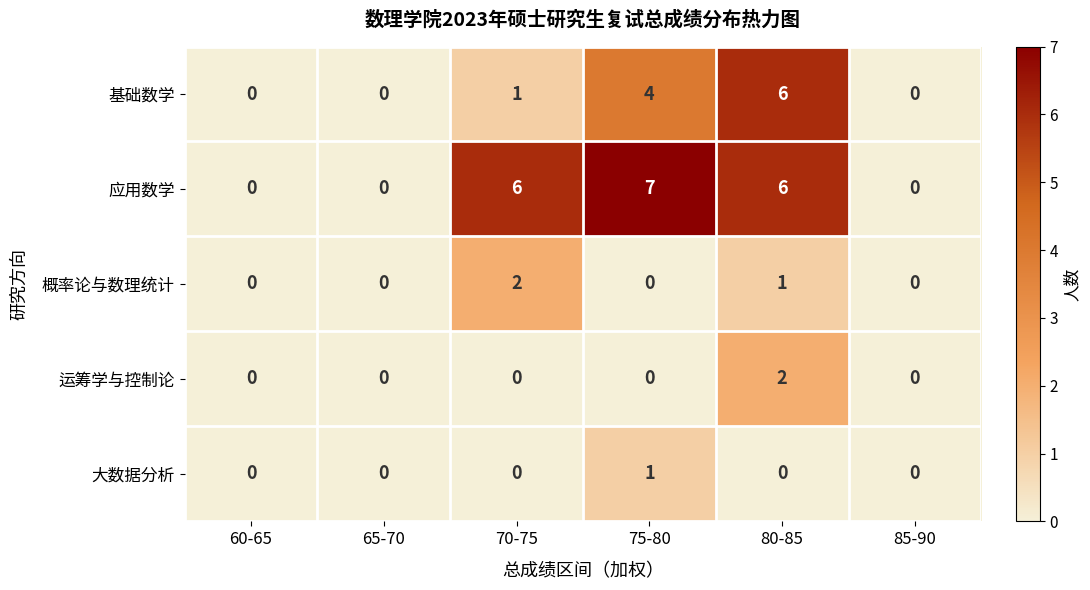

Count the 应用数学 values in the range 0 to 6.

5